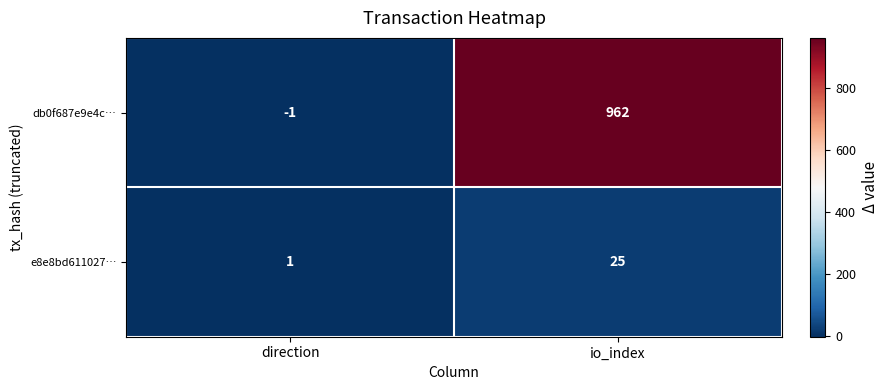

Which series has the largest range (max minus min)?

db0f687e9e4c…